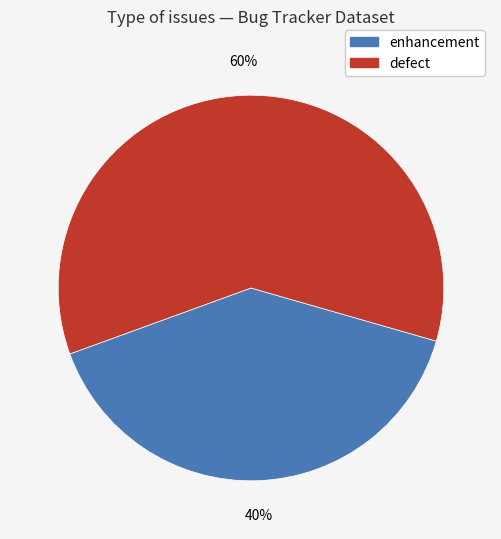

How many segments does this pie chart have?

2